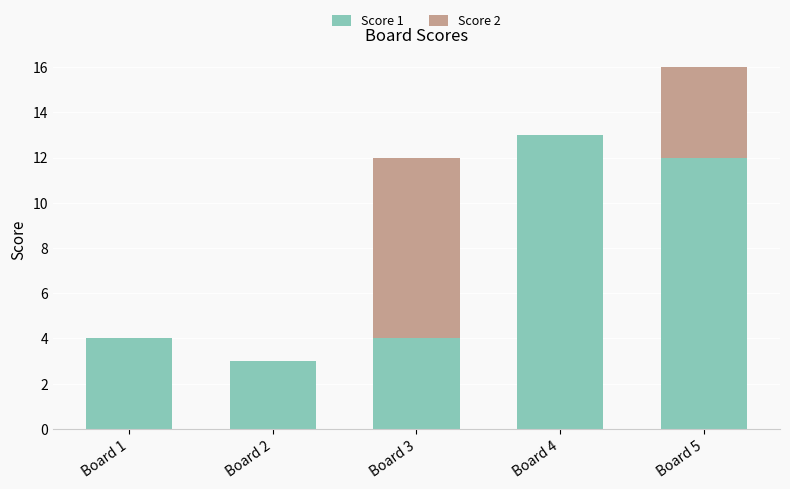

Which category has the highest value in the Score 1 series?

Board 4